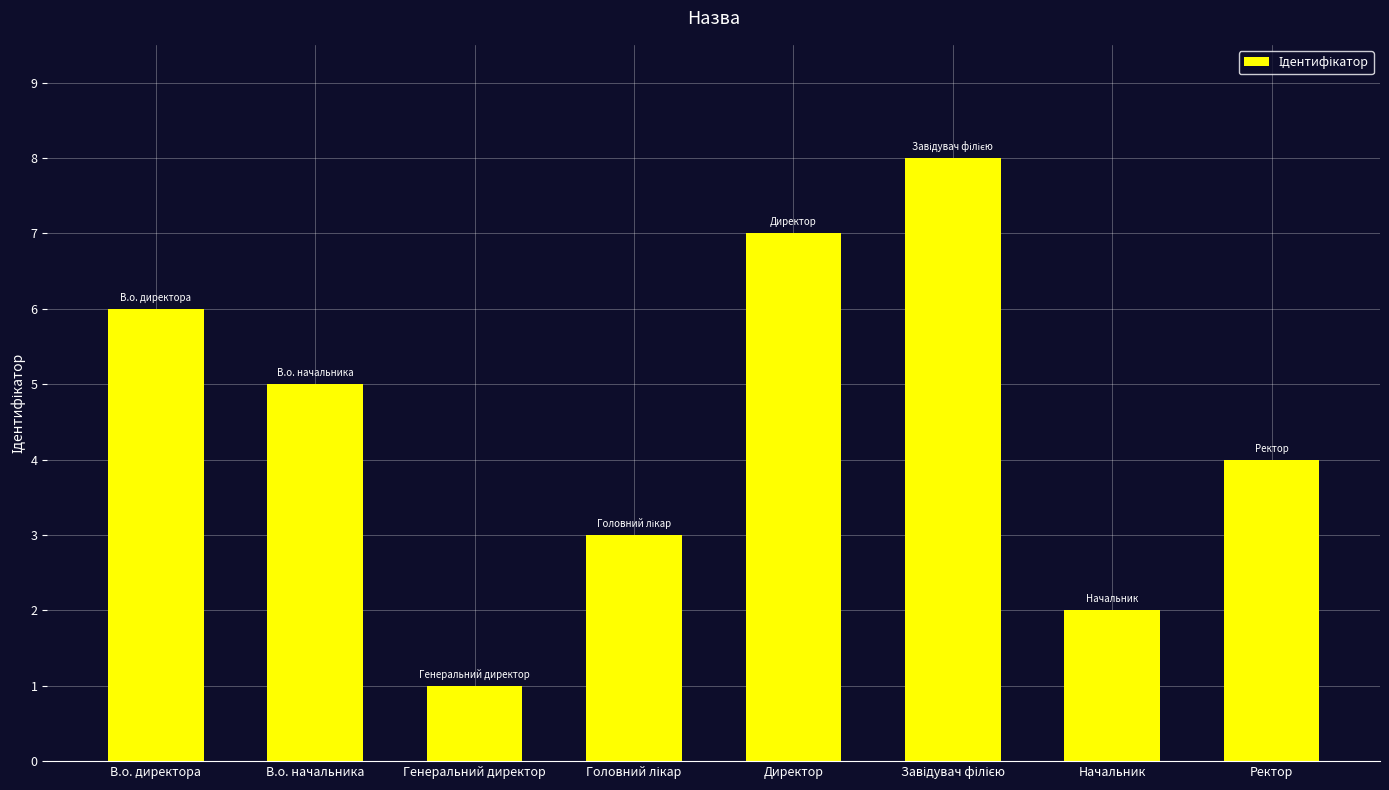

How many bars are there in total?

8